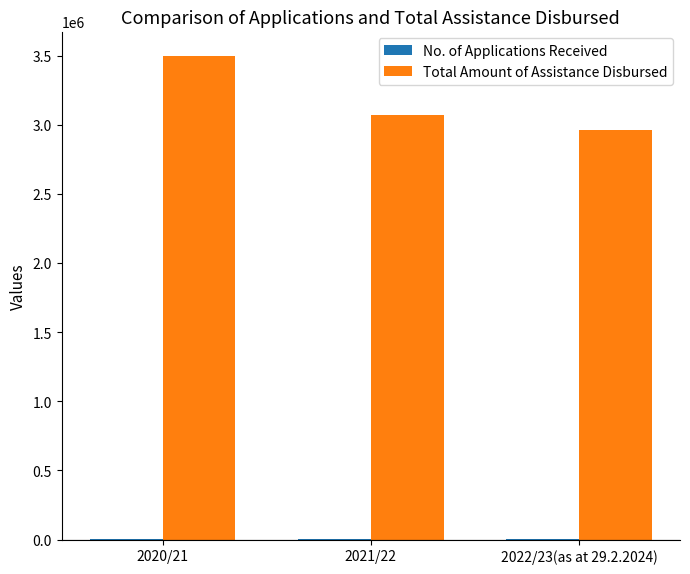

What is the sum of all Total Amount of Assistance Disbursed values?

9530000